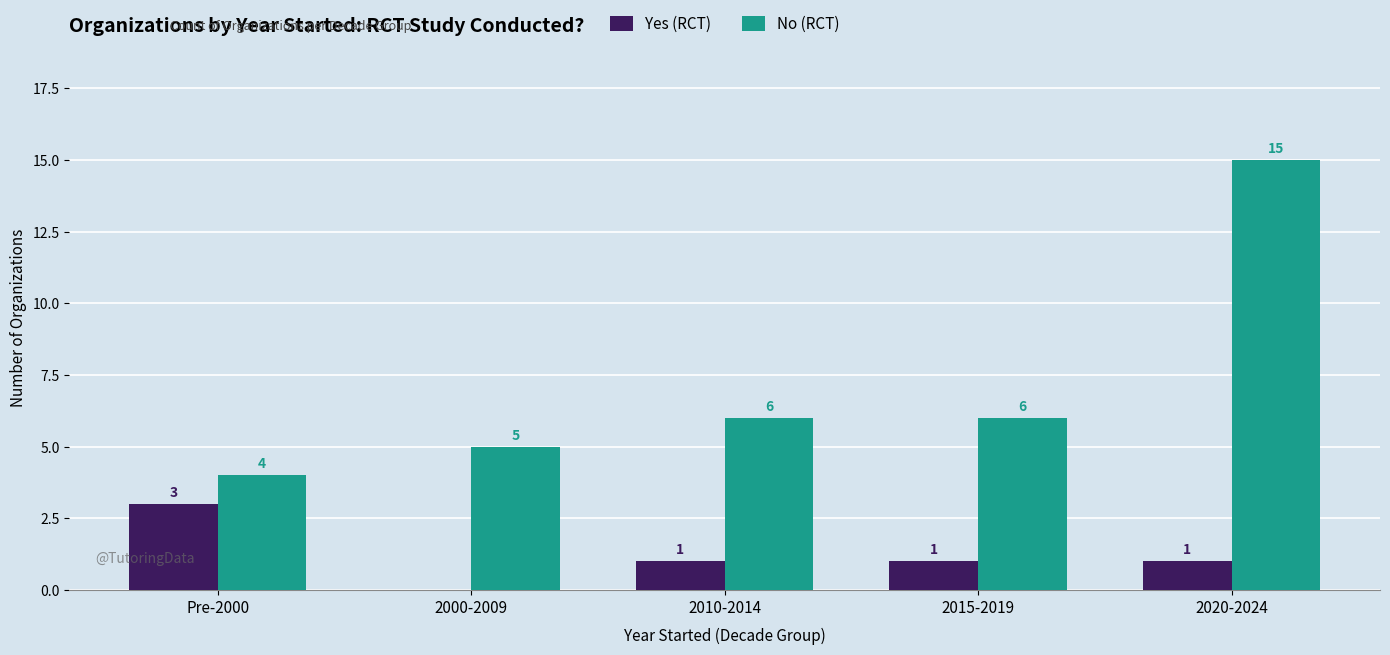

Which label corresponds to the largest value in the chart?

2020-2024